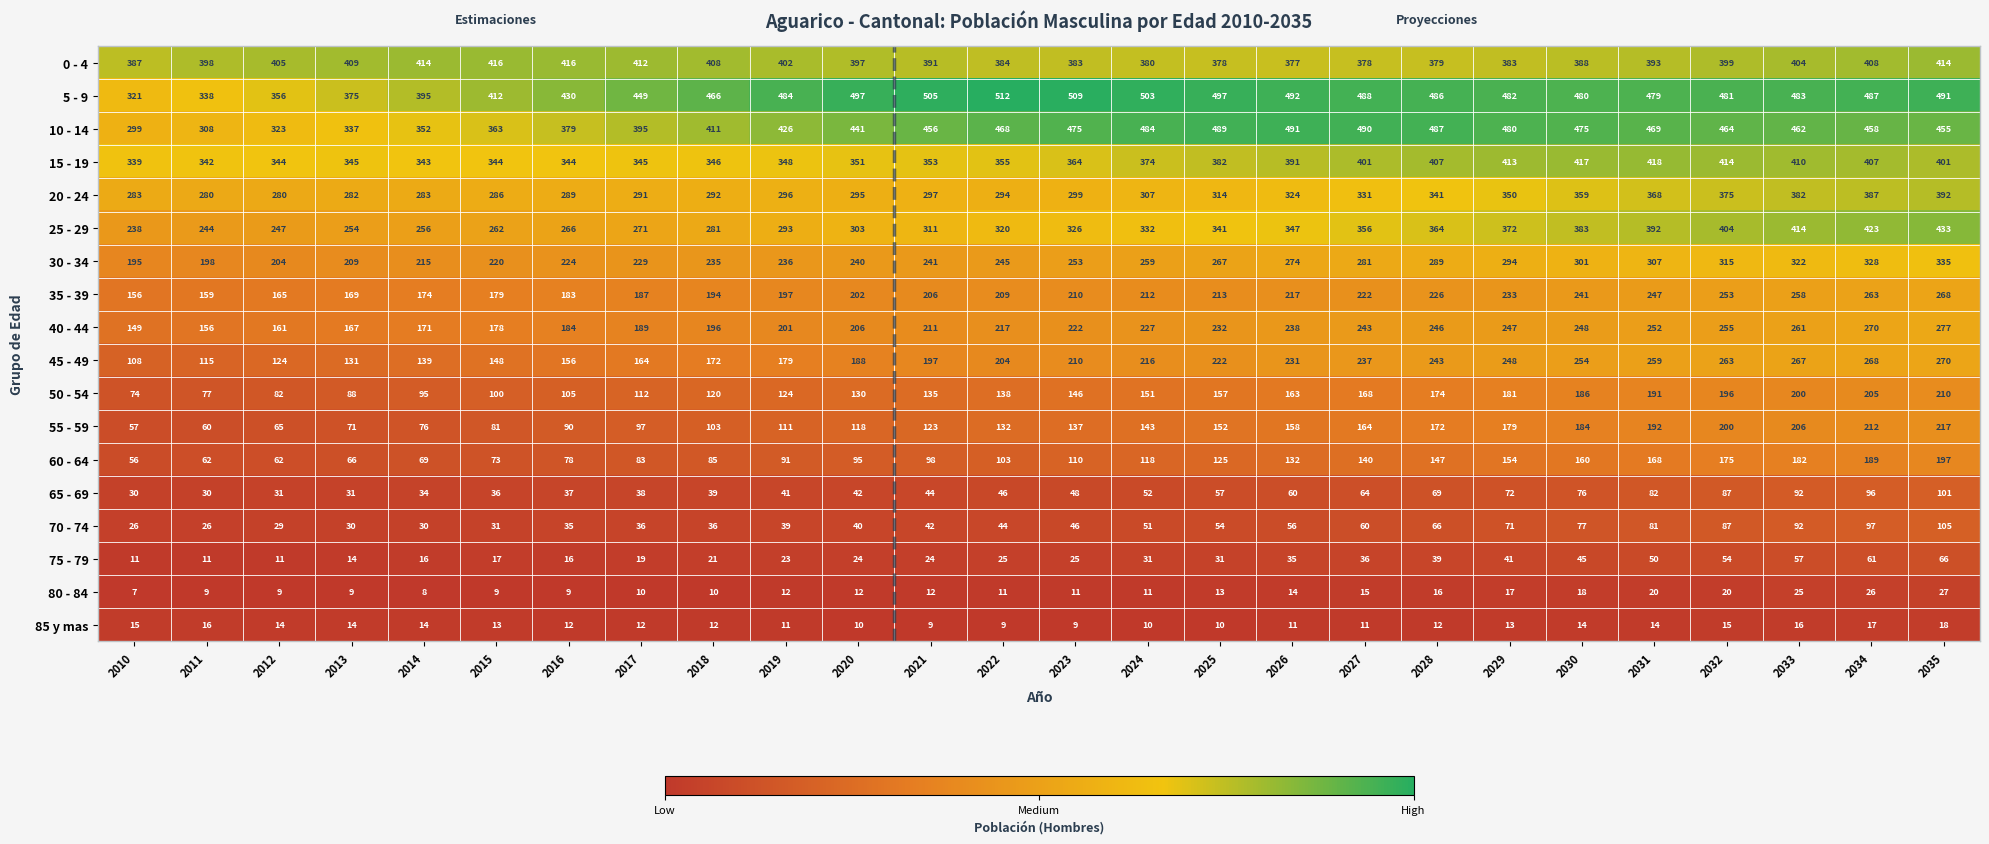

The value of 0 - 4 at 2016 is 416. True or false?

True